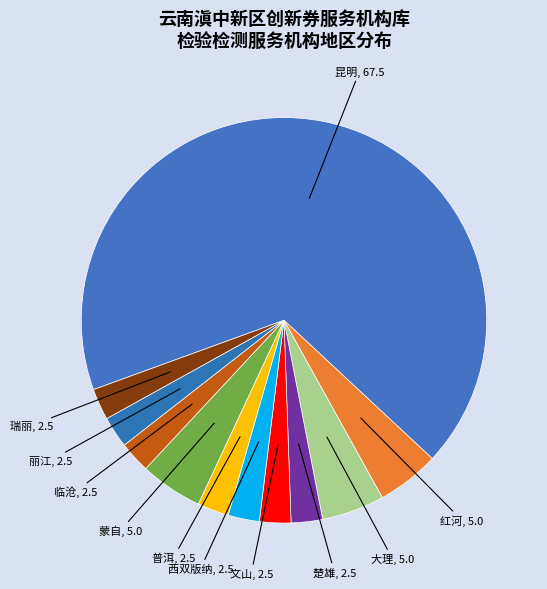

How many segments does this pie chart have?

11